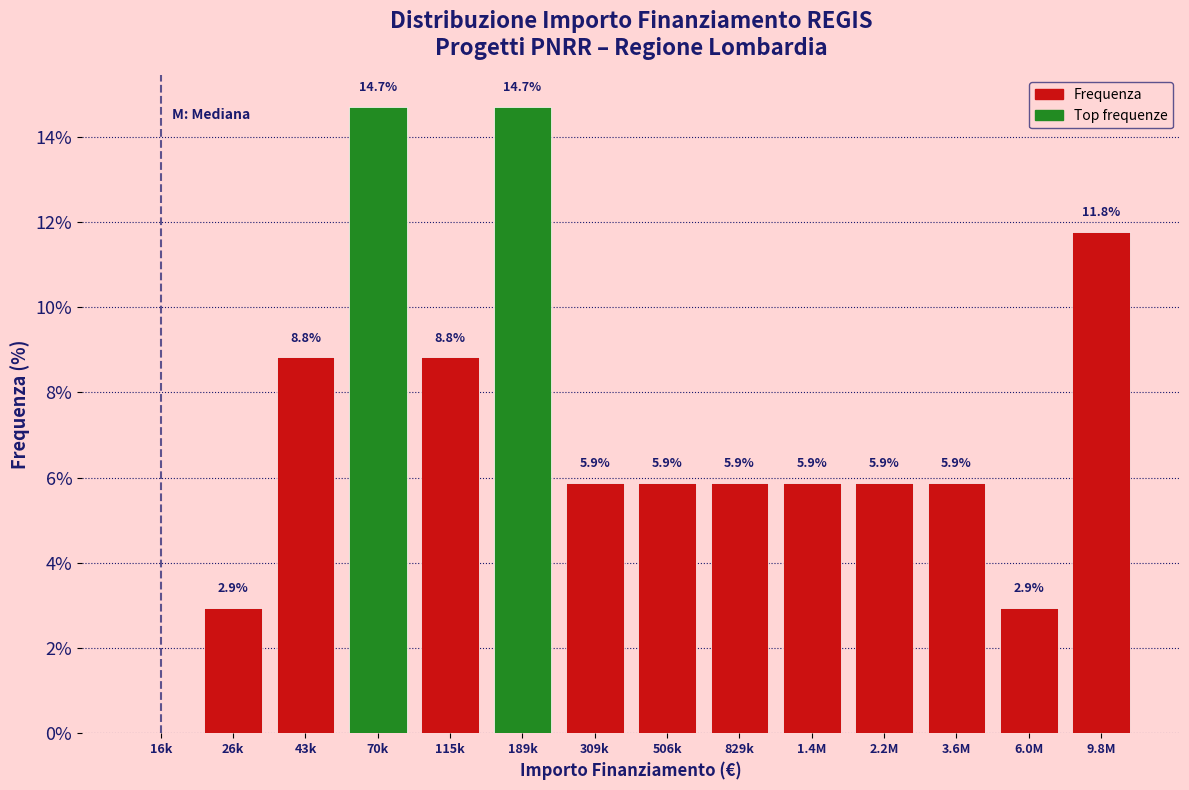

Reading left to right, what are all the values shown in this chart?

16k=0.0	26k=2.9	43k=8.8	70k=14.7	115k=8.8	189k=14.7	309k=5.9	506k=5.9	829k=5.9	1.4M=5.9	2.2M=5.9	3.6M=5.9	6.0M=2.9	9.8M=11.8